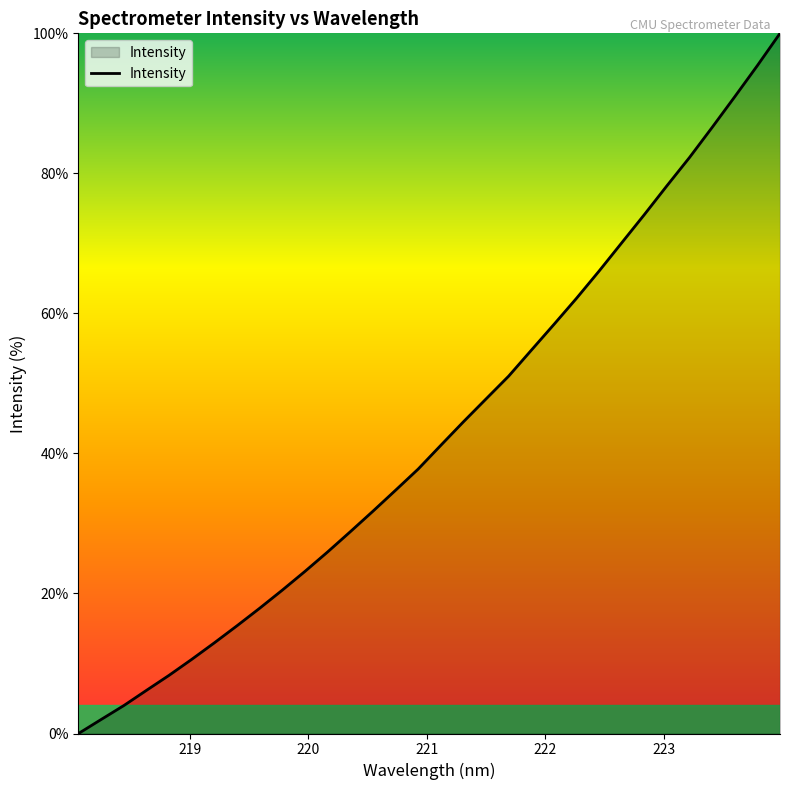

True or false: the data has more than 2 interior local peaks.

False